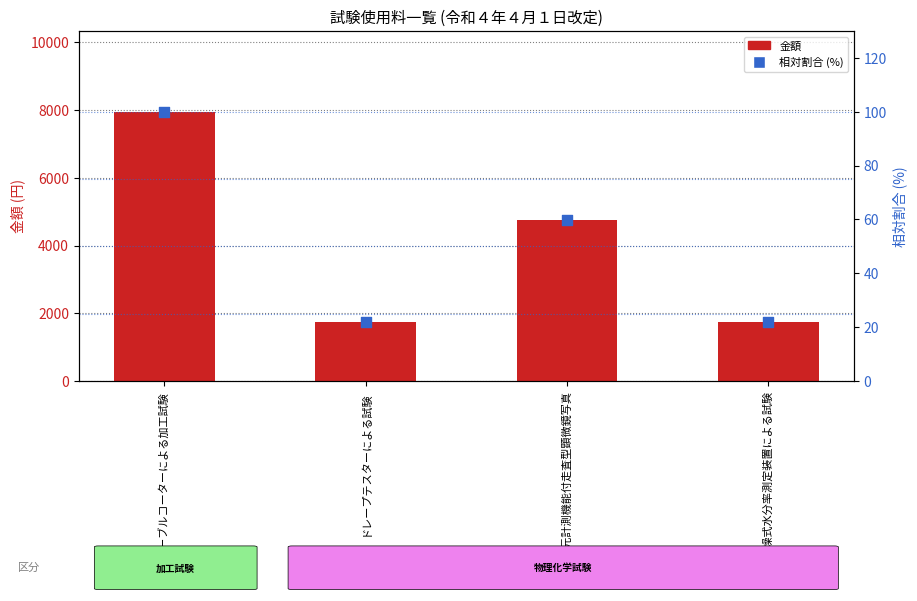

Which series has the largest total across all categories?

金額